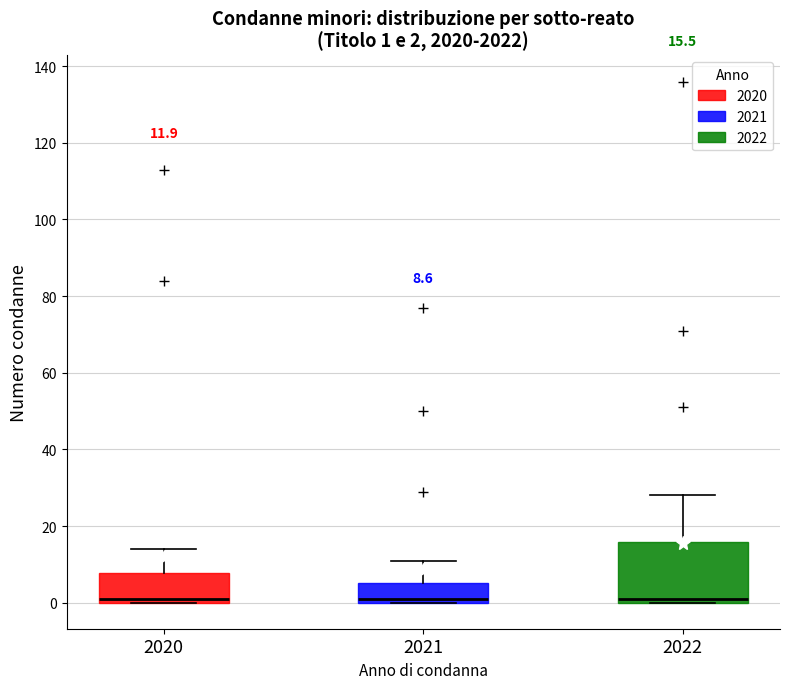

Which box is the tallest, from its lower edge to its upper edge?

2022